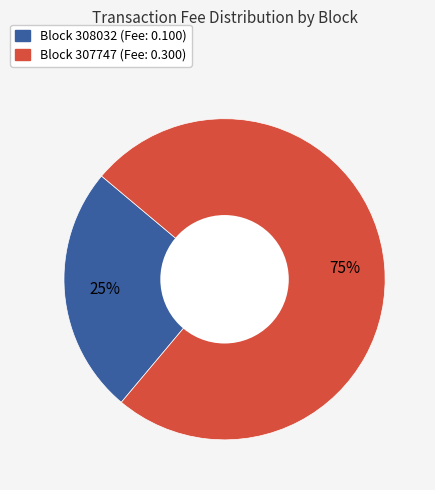

Is there a majority slice in this chart?

Yes